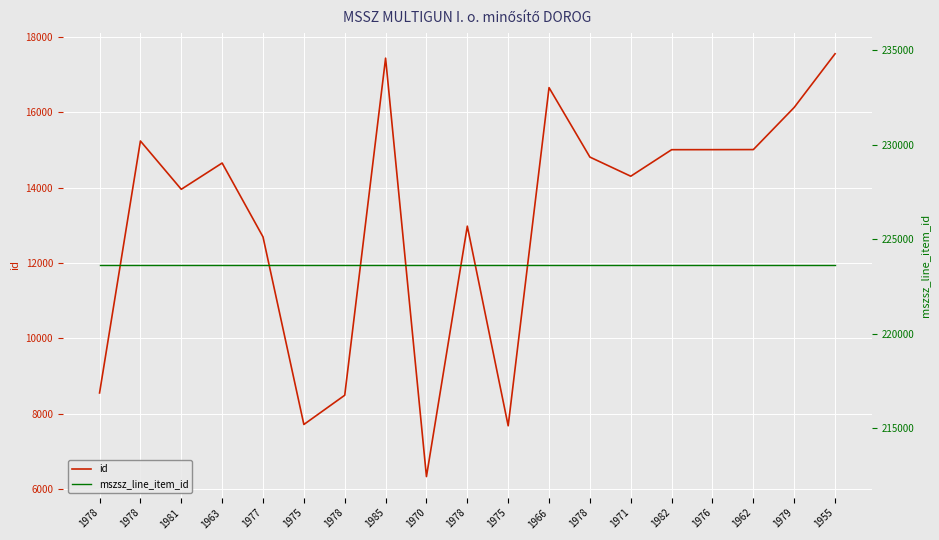

Count the number of categories in the chart.

19